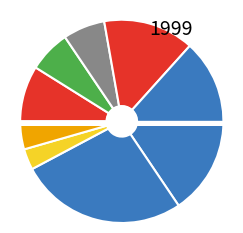

To the nearest percent, what is the difference between the largest and smallest slice percentages?

26%